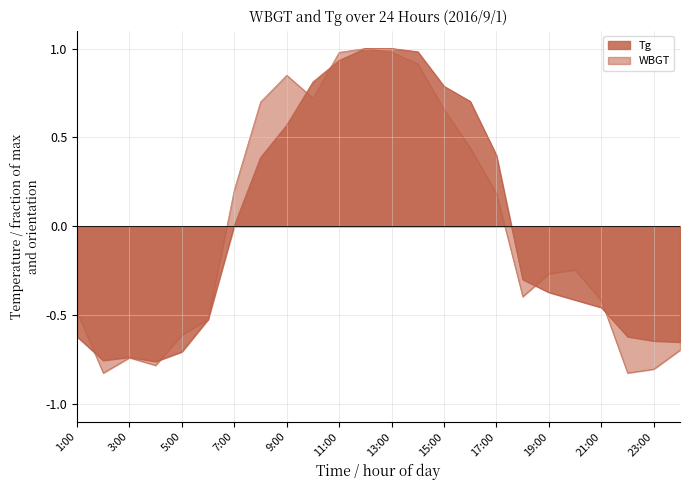

Reading left to right, transcribe all the data shown in this chart.

WBGT: -0.5	-0.8	-0.7	-0.8	-0.6	-0.5	0.2	0.7	0.8	0.7	1.0	1.0	1.0	0.9	0.7	0.4	0.2	-0.4	-0.3	-0.2	-0.4	-0.8	-0.8	-0.7
Tg: -0.6	-0.8	-0.7	-0.8	-0.7	-0.5	0.0	0.4	0.6	0.8	0.9	1.0	1.0	1.0	0.8	0.7	0.4	-0.3	-0.4	-0.4	-0.5	-0.6	-0.6	-0.7